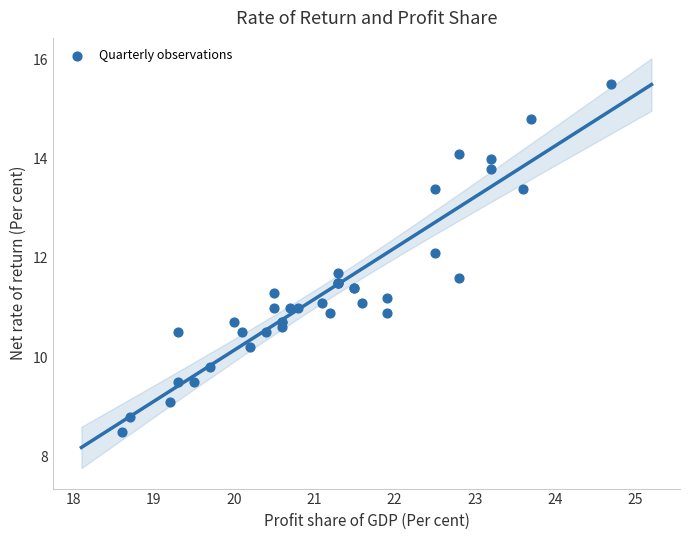

What Y value in the scatter plot is closest to 12?

12.1